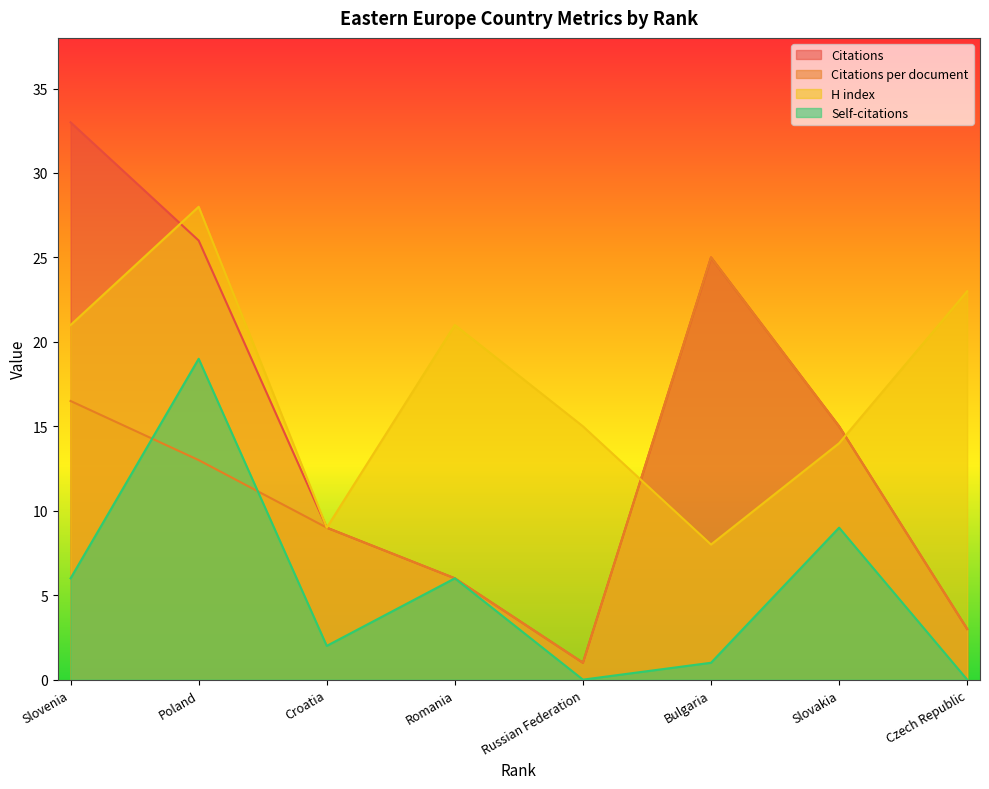

Which series has the largest range (max minus min)?

Citations